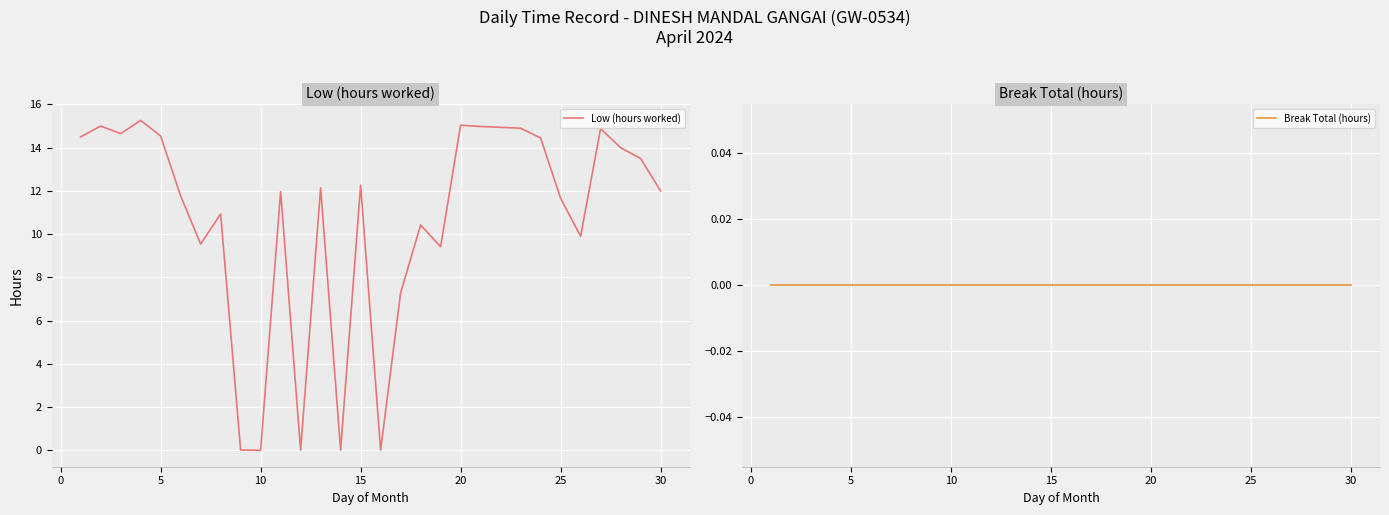

What is the value of the Low (hours worked) point at the 19th from the left?

9.4